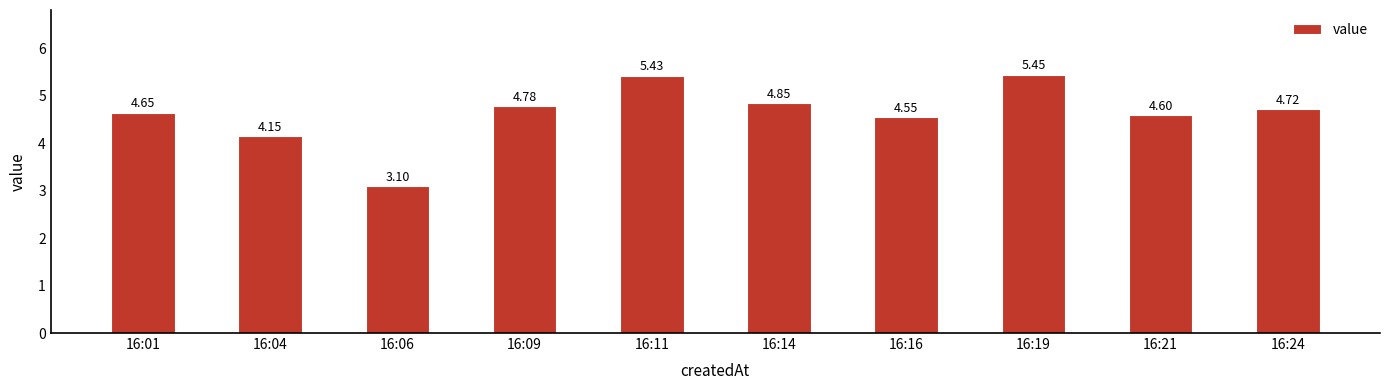

Where does the data first go above 4?

16:01